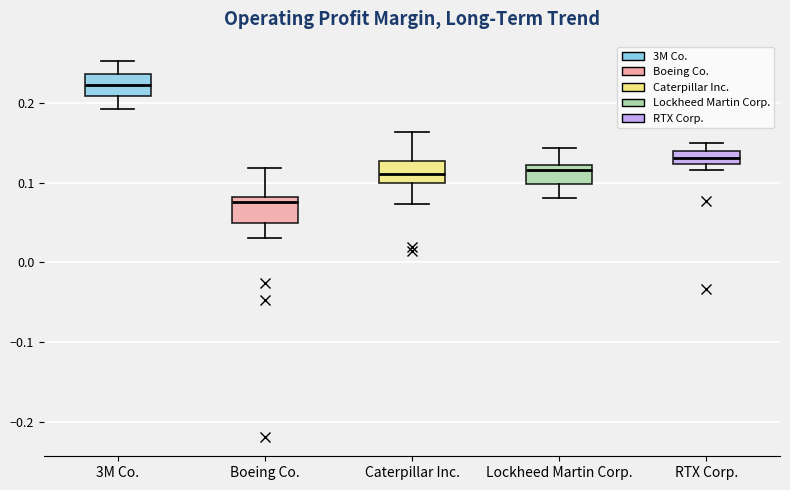

Reading left to right, read every box against the y-axis: the position of its median line, the range the box covers, and the ends of its whiskers. The values are not printed on the chart, so give them approximately, as read against the axis.

3M Co.: median 0.22, box 0.21 to 0.24, whiskers 0.19 to 0.25
Boeing Co.: median 0.08 (just below the box's upper edge), box 0.05 to 0.08, whiskers 0.03 to 0.12
Caterpillar Inc.: median 0.11, box 0.10 to 0.13, whiskers 0.07 to 0.16
Lockheed Martin Corp.: median 0.12 (just below the box's upper edge), box 0.10 to 0.12, whiskers 0.08 to 0.14
RTX Corp.: median 0.13, box 0.12 to 0.14, whiskers 0.12 (just below the box's lower edge) to 0.15